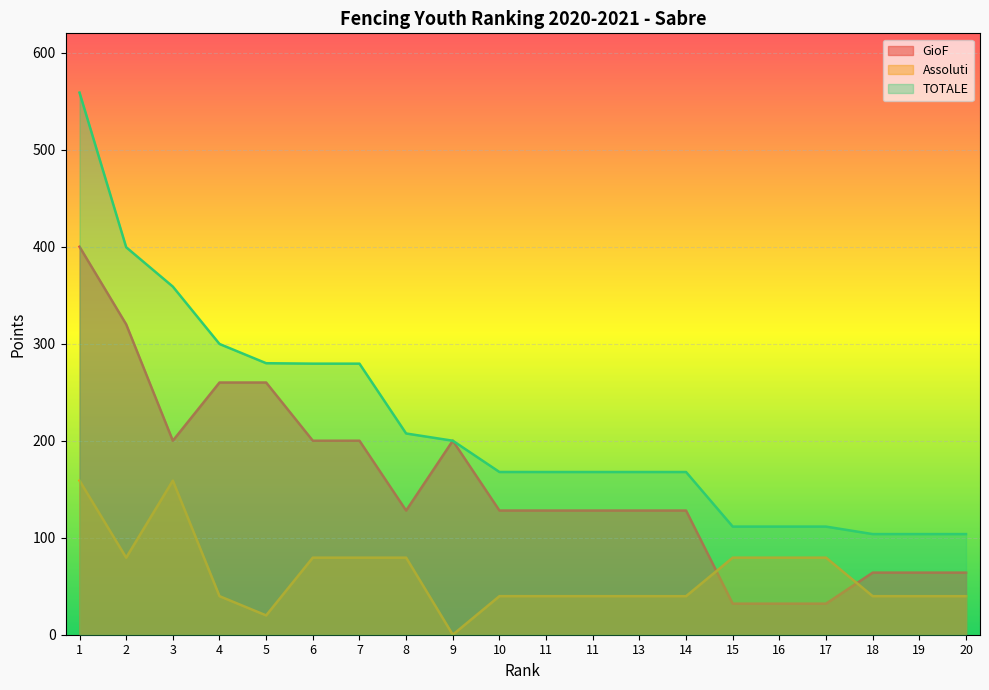

Which series has the largest range (max minus min)?

TOTALE